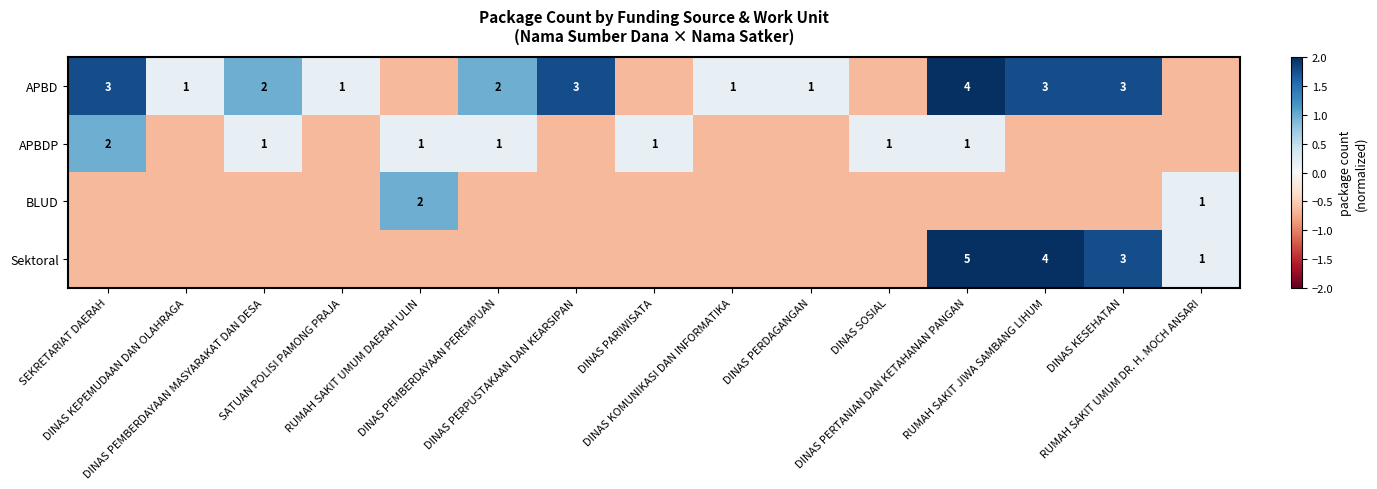

At how many categories does at least one series exceed 0?

15